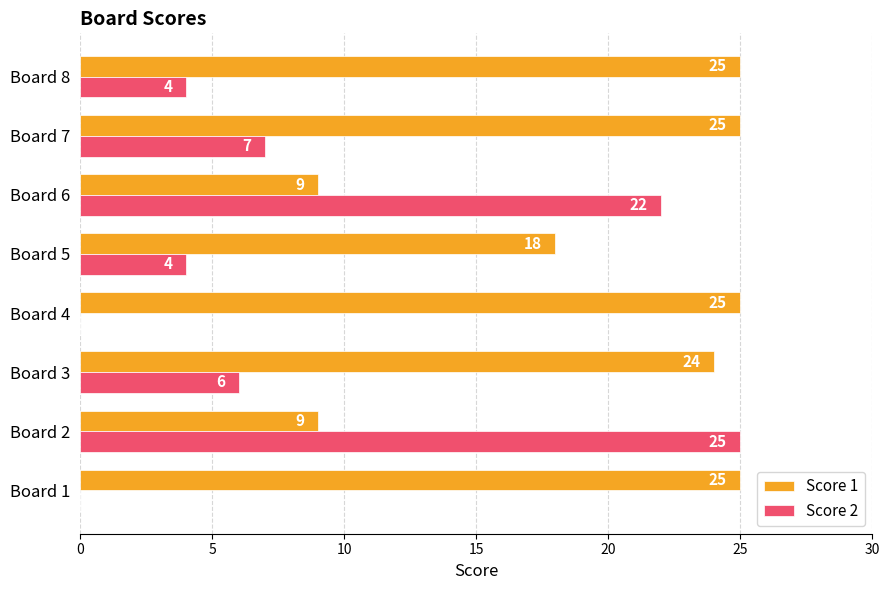

How many positive values does the Score 2 series have?

6